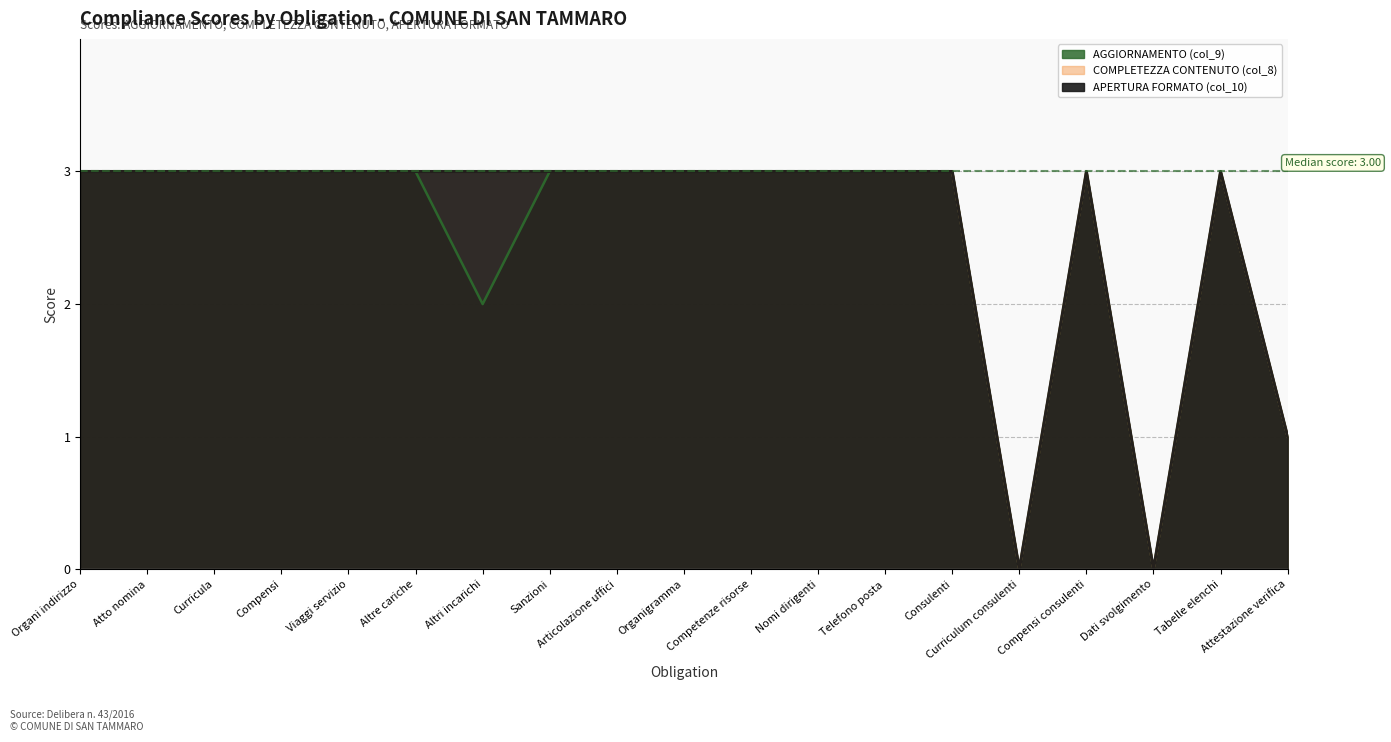

At which category does the chart reach its minimum across all series?

Curriculum consulenti